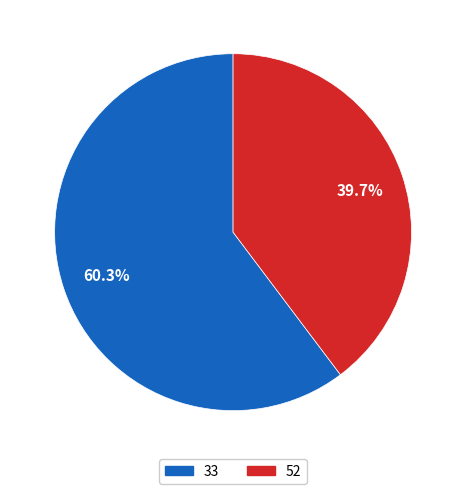

Approximately how many times larger is the value at 52 compared to 33?

0.7